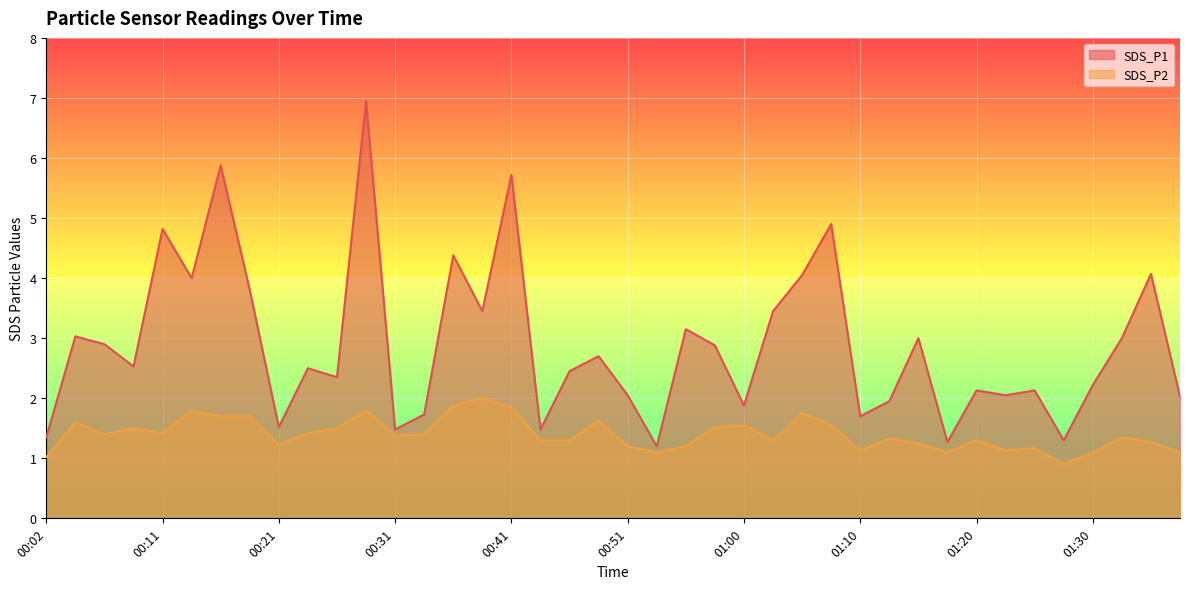

What is the total value across all series at 00:46?

3.8